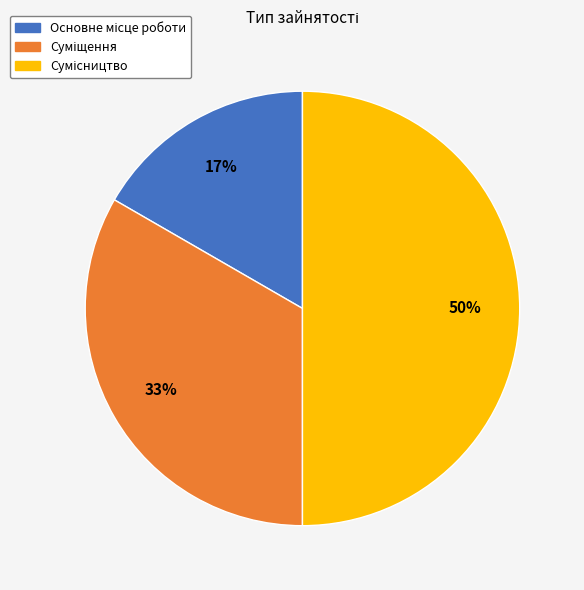

To the nearest percent, what is the average slice percentage?

33%